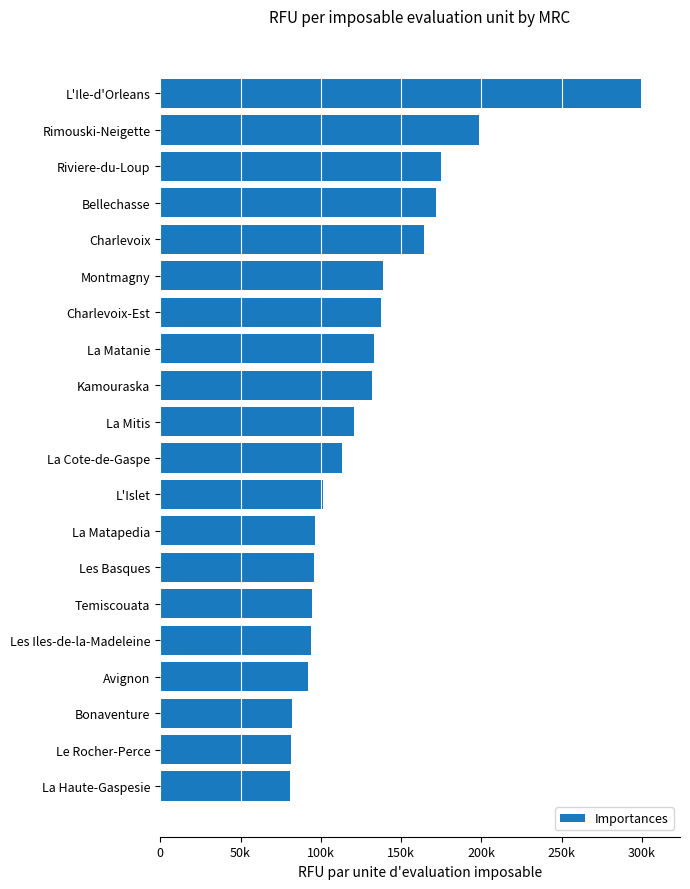

What is the difference between the second highest and second lowest values?

117391